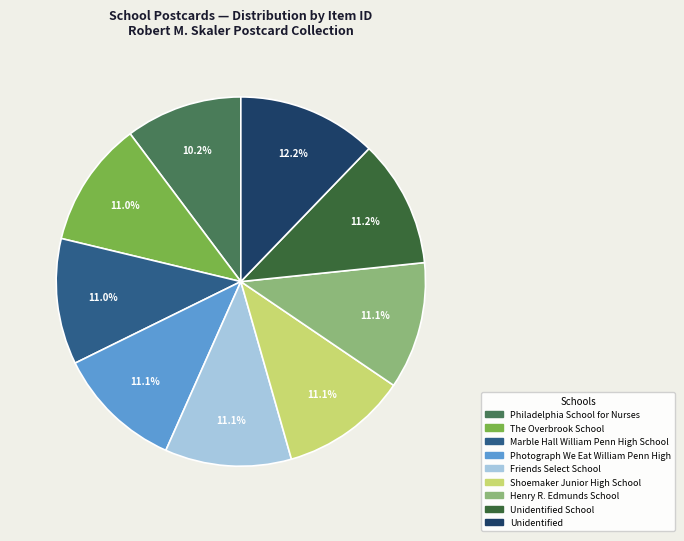

How many slices are in this pie chart?

9